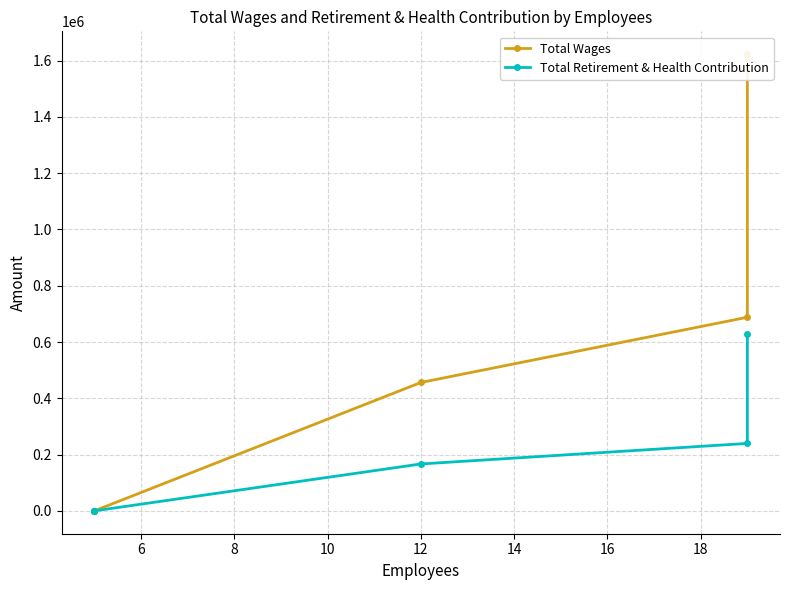

Between 6 and 8, which series saw the biggest shift?

Total Wages